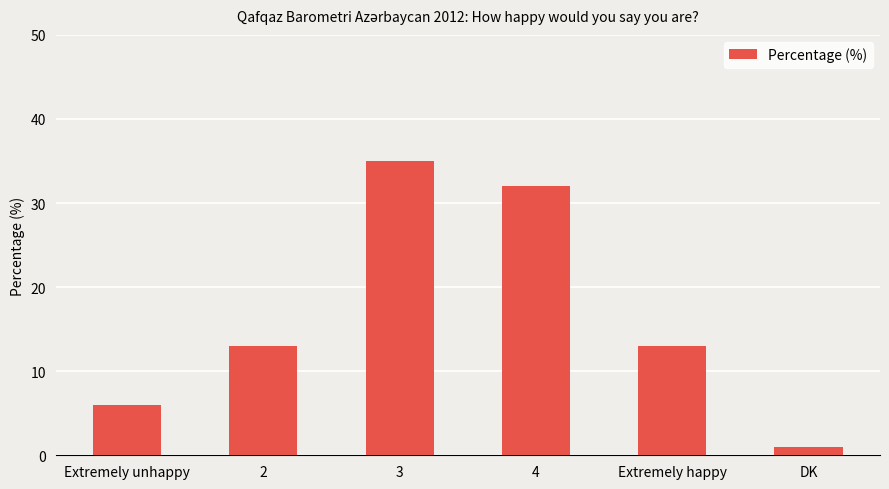

What is the difference between the maximum and minimum values?

34